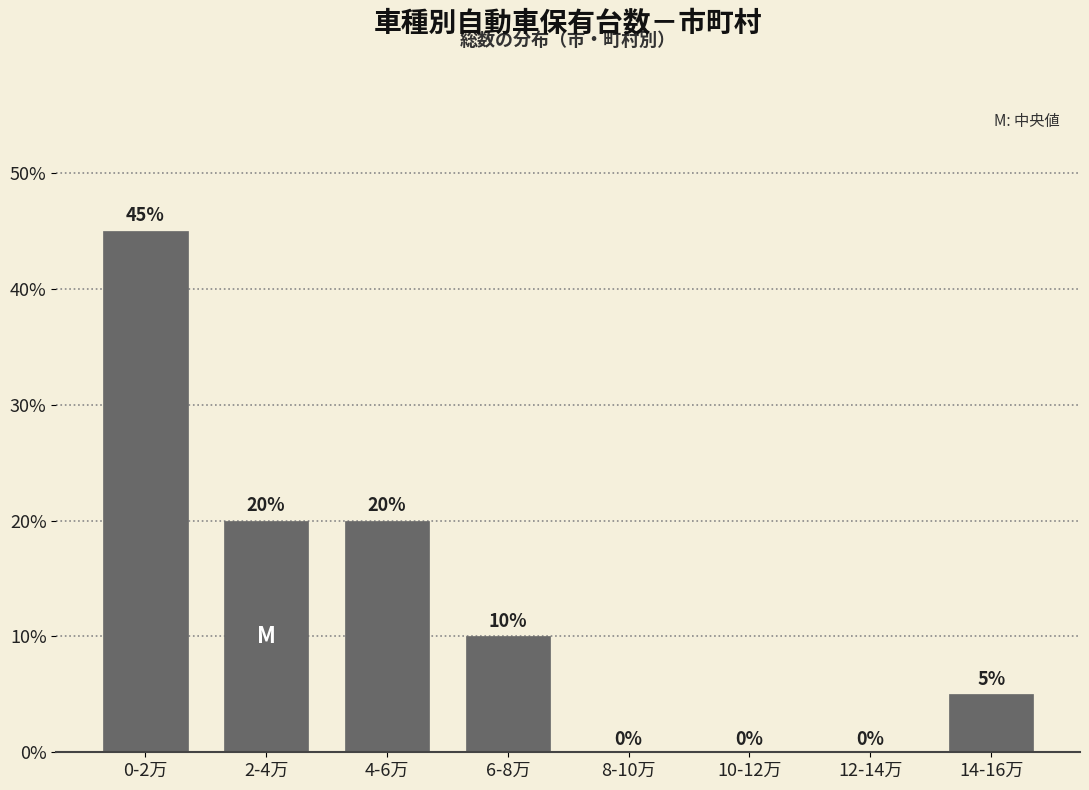

Reading left to right, what are all the values shown in this chart?

0-2万=45	2-4万=20	4-6万=20	6-8万=10	8-10万=0	10-12万=0	12-14万=0	14-16万=5